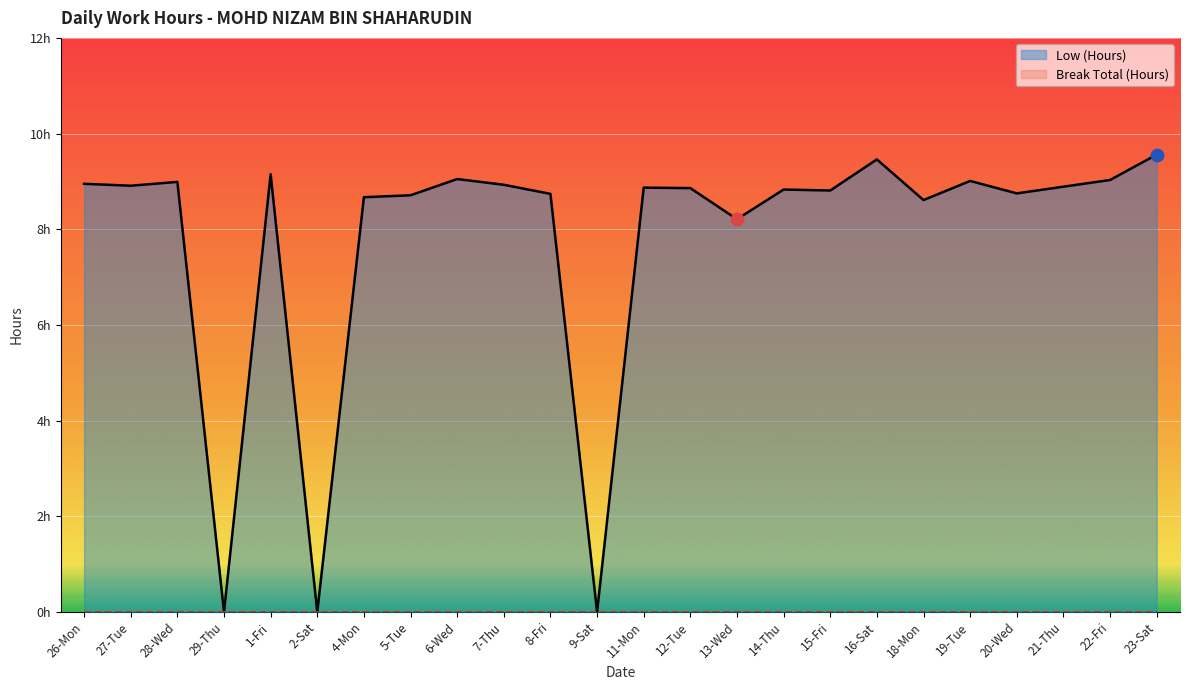

Which series has the largest Y range (max minus min)?

Low (Hours)